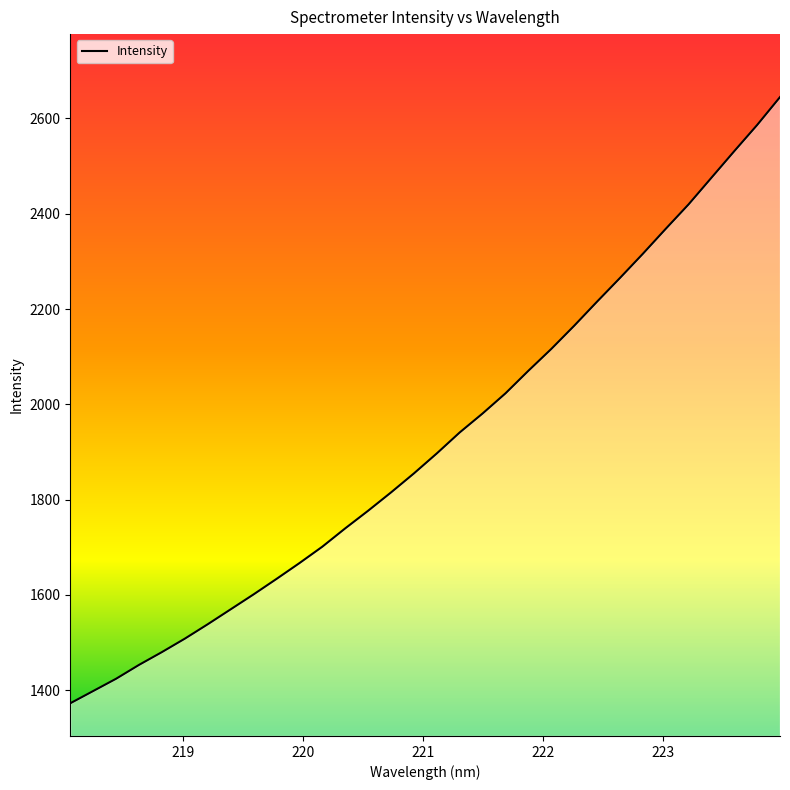

What is the sum of all values?

61544.4